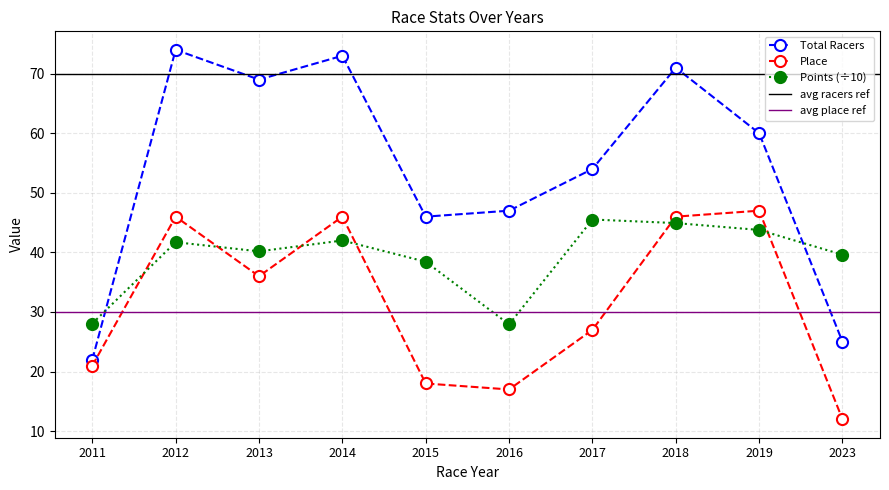

True or false: Total Racers and Place intersect in this chart.

False